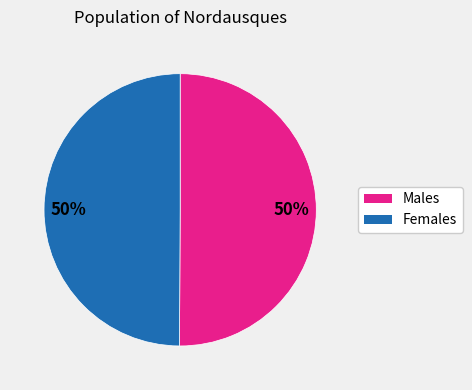

To the nearest percent, what is the average slice percentage?

50%